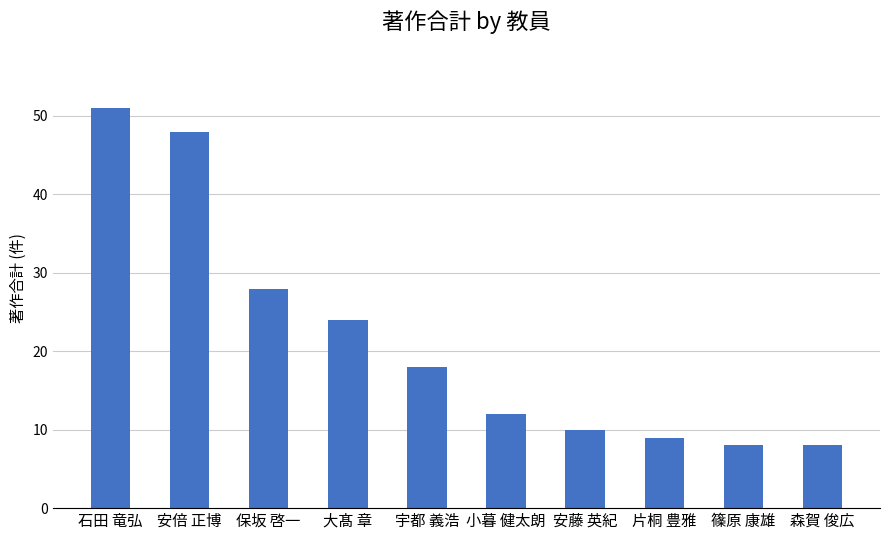

Where is the data nearest to the value 29?

保坂 啓一